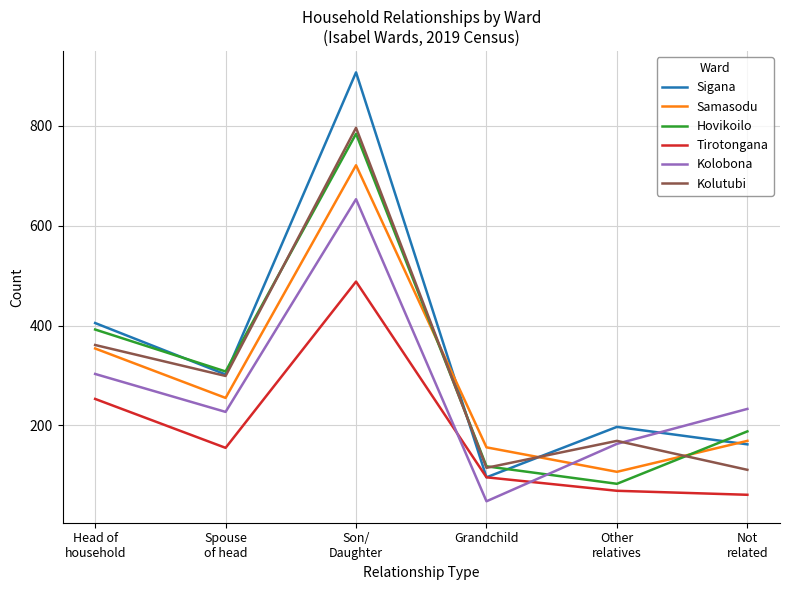

What is the total value across all series at Other
relatives?

788